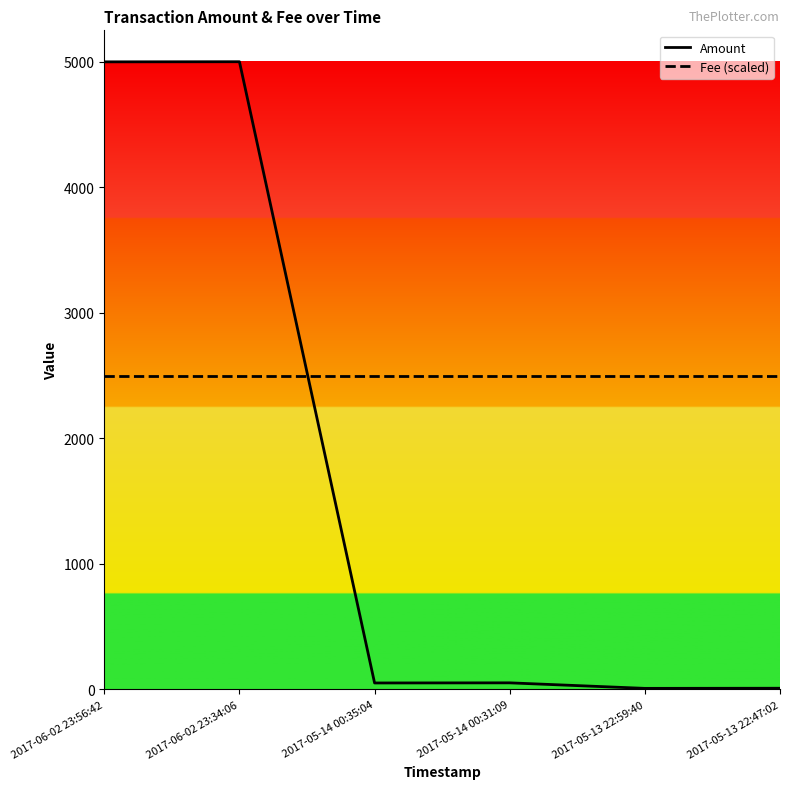

What is the label of the 5th point from the right?

2017-06-02 23:34:06